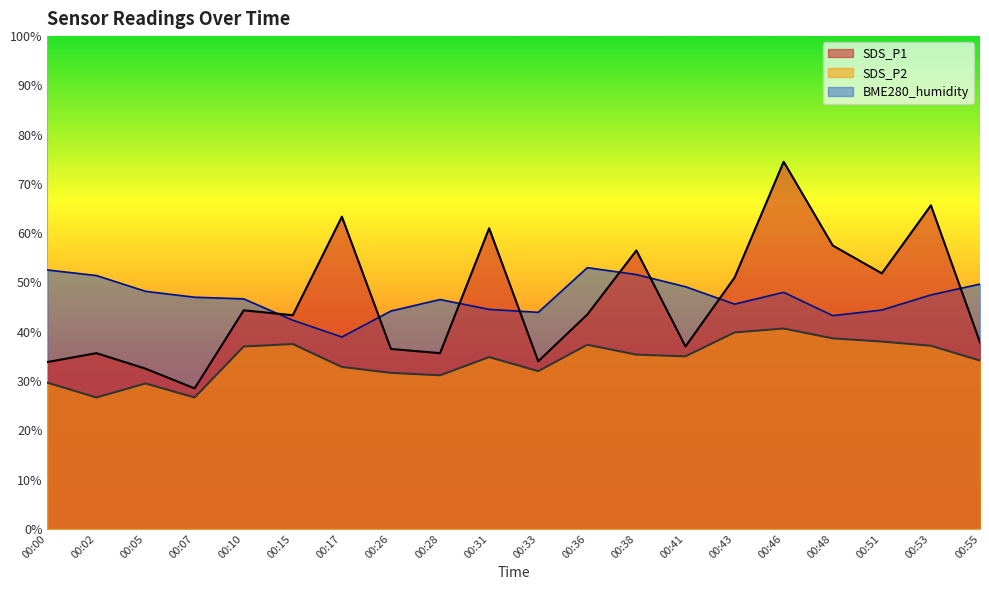

True or false: SDS_P1 has more than 0 interior local peaks.

True